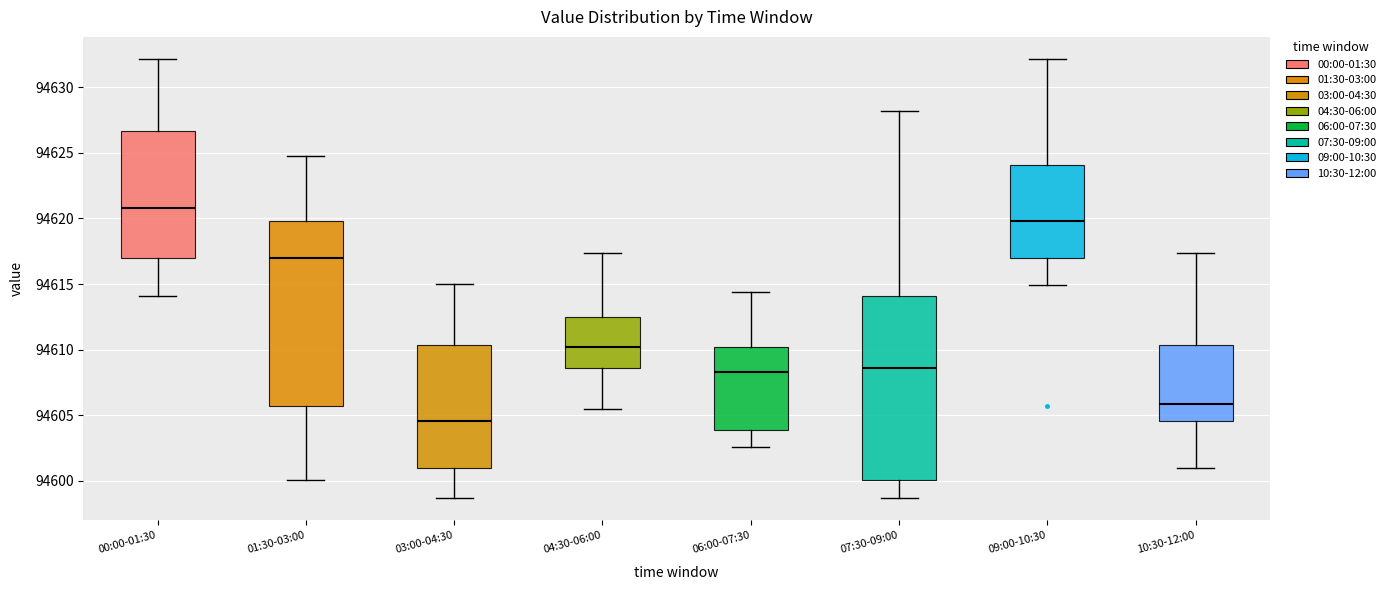

Where is the upper edge of the box for 09:00-10:30 on the y-axis? The values are not printed on the chart, so give them approximately, as read against the axis.

94624.0